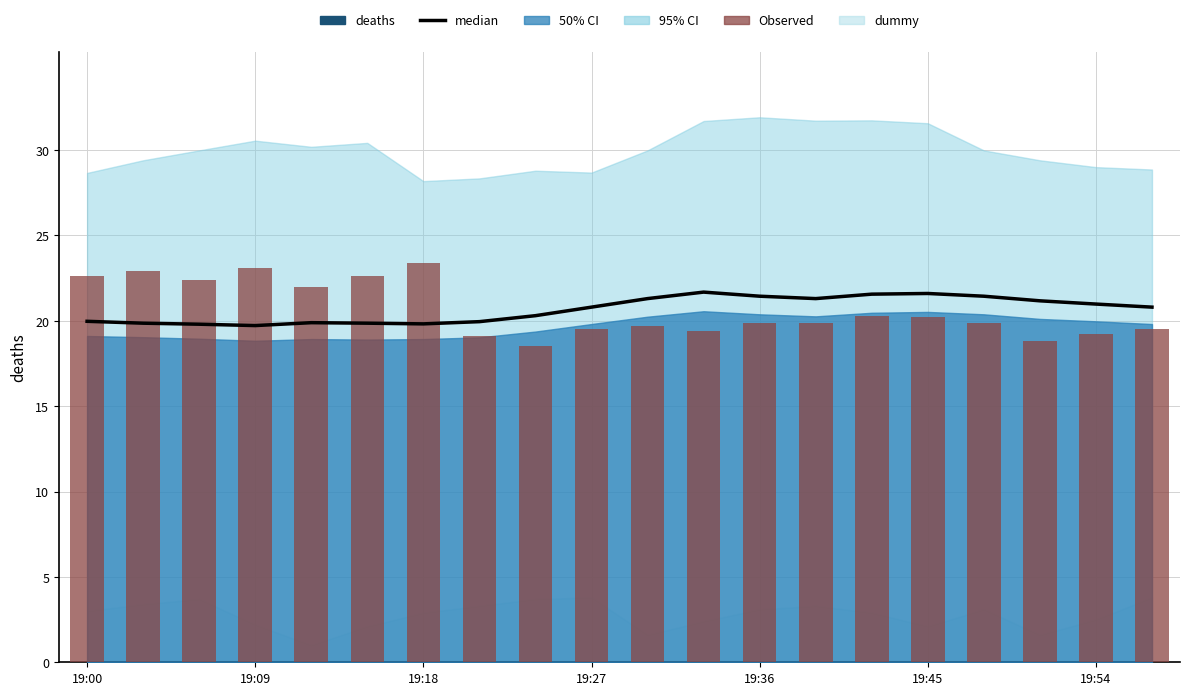

Reading left to right, extract all data points from this chart.

median: 20.0	19.9	19.8	19.7	19.9	19.9	19.8	19.9	20.3	20.8	21.3	21.7	21.4	21.3	21.6	21.6	21.4	21.2	21.0	20.8
Observed: 22.6	22.9	22.4	23.1	22.0	22.6	23.4	19.1	18.5	19.5	19.7	19.4	19.9	19.9	20.3	20.2	19.9	18.8	19.2	19.5